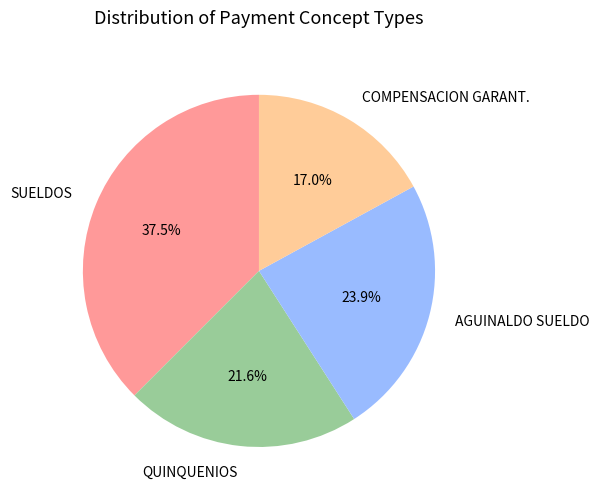

True or false: QUINQUENIOS accounts for 22% of the total.

True